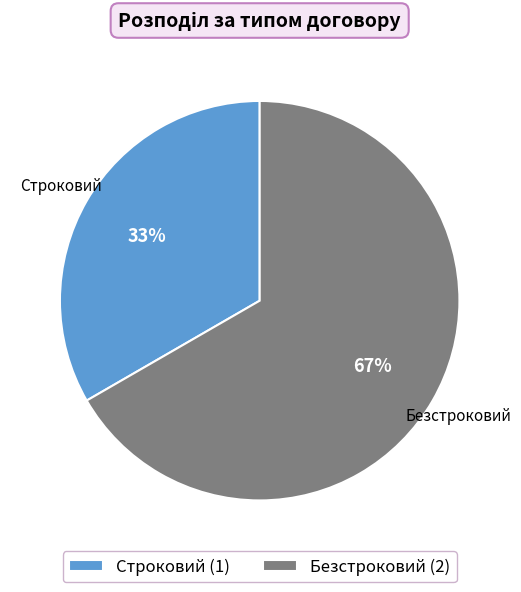

Combined, do Строковий and Безстроковий account for over 50%?

Yes